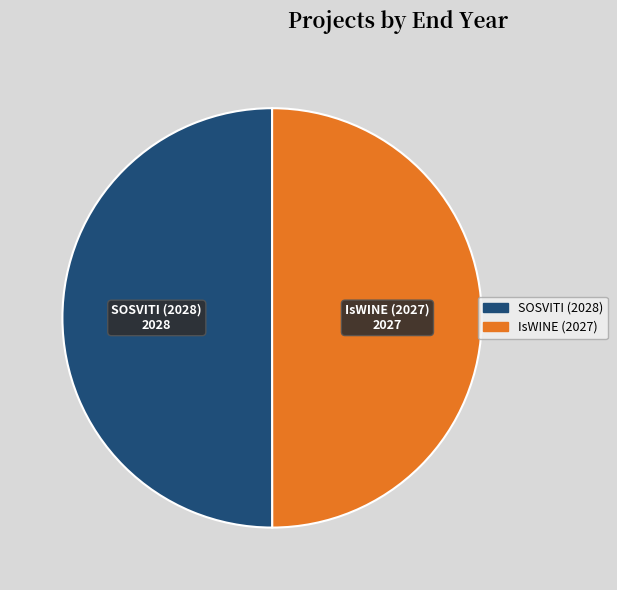

The IsWINE (2027) slice represents 56% of the pie. True or false?

False